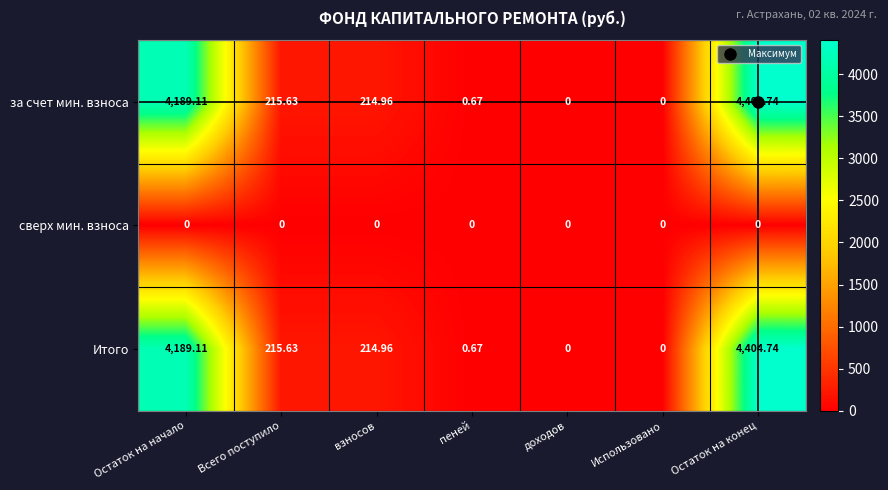

Is the value of за счет мин. взноса at Остаток на начало greater than the value of Итого at Всего поступило?

Yes